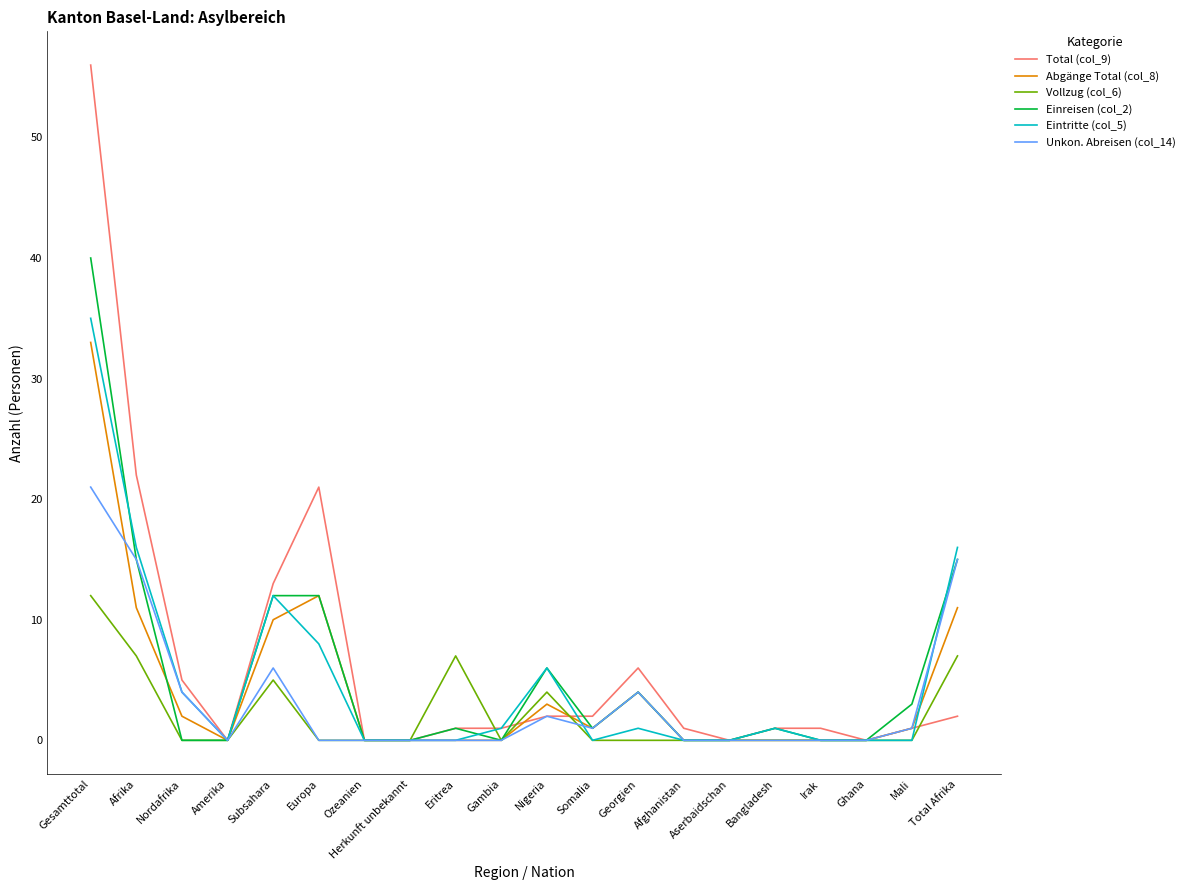

Reading left to right, list all the values displayed in this chart.

Total (col_9): Gesamttotal=56	Afrika=22	Nordafrika=5	Amerika=0	Subsahara=13	Europa=21	Ozeanien=0	Herkunft unbekannt=0	Eritrea=1	Gambia=1	Nigeria=2	Somalia=2	Georgien=6	Afghanistan=1	Aserbaidschan=0	Bangladesh=1	Irak=1	Ghana=0	Mali=1	Total Afrika=2
Abgänge Total (col_8): Gesamttotal=33	Afrika=11	Nordafrika=2	Amerika=0	Subsahara=10	Europa=12	Ozeanien=0	Herkunft unbekannt=0	Eritrea=0	Gambia=0	Nigeria=3	Somalia=1	Georgien=4	Afghanistan=0	Aserbaidschan=0	Bangladesh=0	Irak=0	Ghana=0	Mali=1	Total Afrika=11
Vollzug (col_6): Gesamttotal=12	Afrika=7	Nordafrika=0	Amerika=0	Subsahara=5	Europa=0	Ozeanien=0	Herkunft unbekannt=0	Eritrea=7	Gambia=0	Nigeria=4	Somalia=0	Georgien=0	Afghanistan=0	Aserbaidschan=0	Bangladesh=0	Irak=0	Ghana=0	Mali=0	Total Afrika=7
Einreisen (col_2): Gesamttotal=40	Afrika=15	Nordafrika=0	Amerika=0	Subsahara=12	Europa=12	Ozeanien=0	Herkunft unbekannt=0	Eritrea=1	Gambia=0	Nigeria=6	Somalia=1	Georgien=4	Afghanistan=0	Aserbaidschan=0	Bangladesh=1	Irak=0	Ghana=0	Mali=3	Total Afrika=15
Eintritte (col_5): Gesamttotal=35	Afrika=16	Nordafrika=4	Amerika=0	Subsahara=12	Europa=8	Ozeanien=0	Herkunft unbekannt=0	Eritrea=0	Gambia=1	Nigeria=6	Somalia=0	Georgien=1	Afghanistan=0	Aserbaidschan=0	Bangladesh=1	Irak=0	Ghana=0	Mali=0	Total Afrika=16
Unkon. Abreisen (col_14): Gesamttotal=21	Afrika=15	Nordafrika=4	Amerika=0	Subsahara=6	Europa=0	Ozeanien=0	Herkunft unbekannt=0	Eritrea=0	Gambia=0	Nigeria=2	Somalia=1	Georgien=4	Afghanistan=0	Aserbaidschan=0	Bangladesh=0	Irak=0	Ghana=0	Mali=1	Total Afrika=15